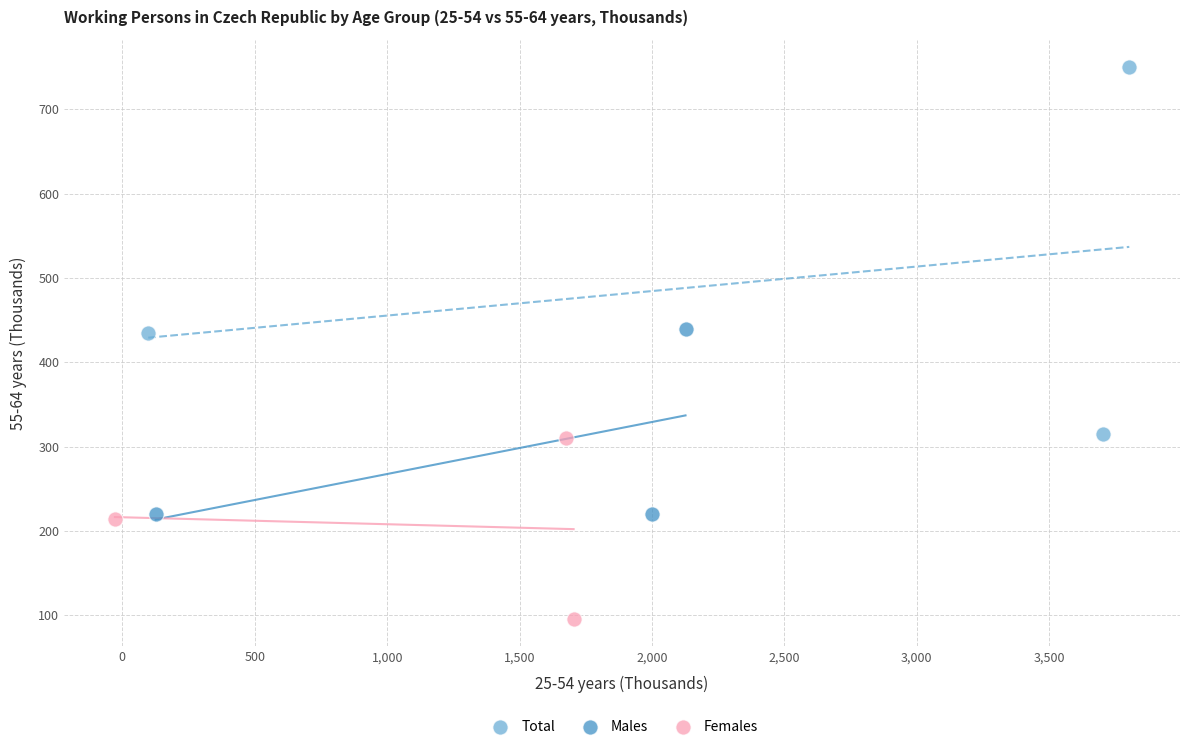

Which series contains the highest Y value?

Total